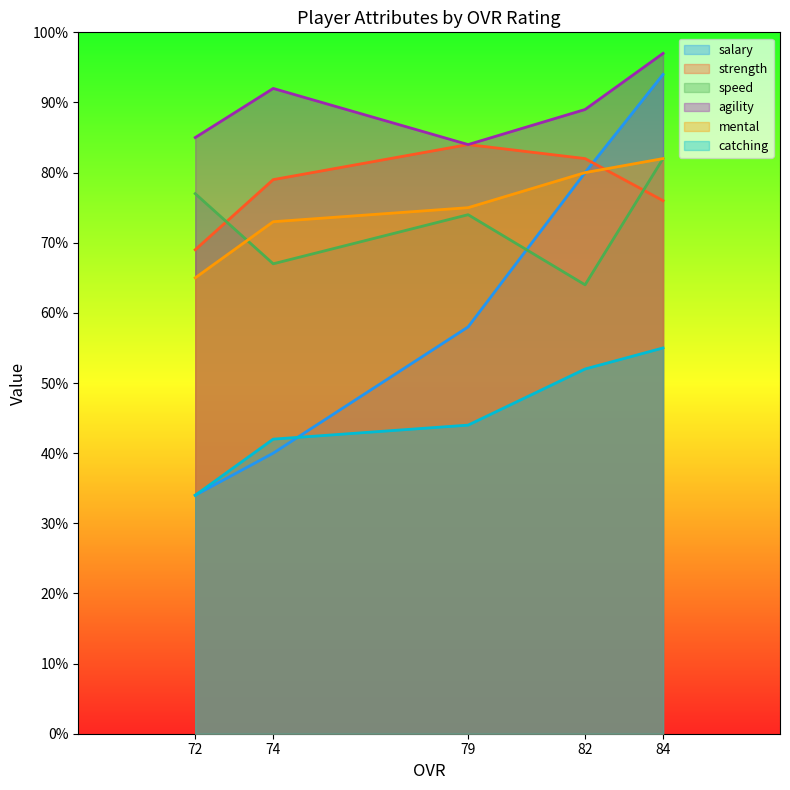

At which category is the sum across all series the highest?

84